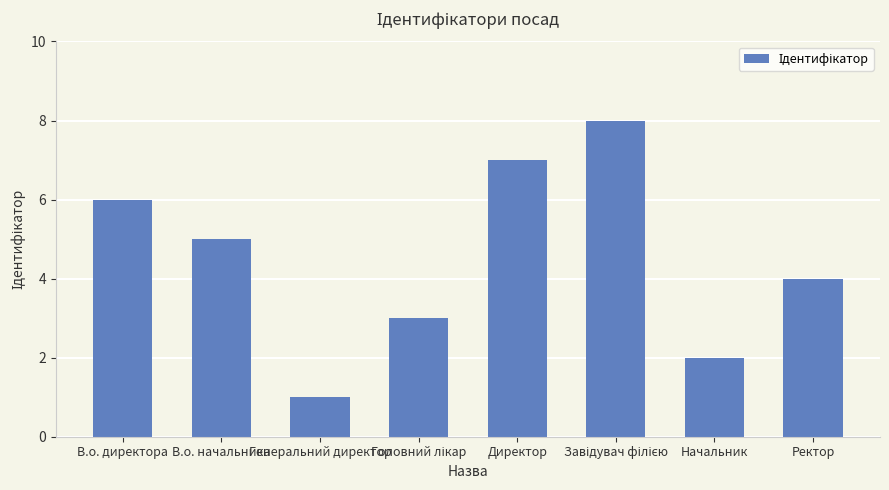

What is the value of the 5th bar from the left?

7